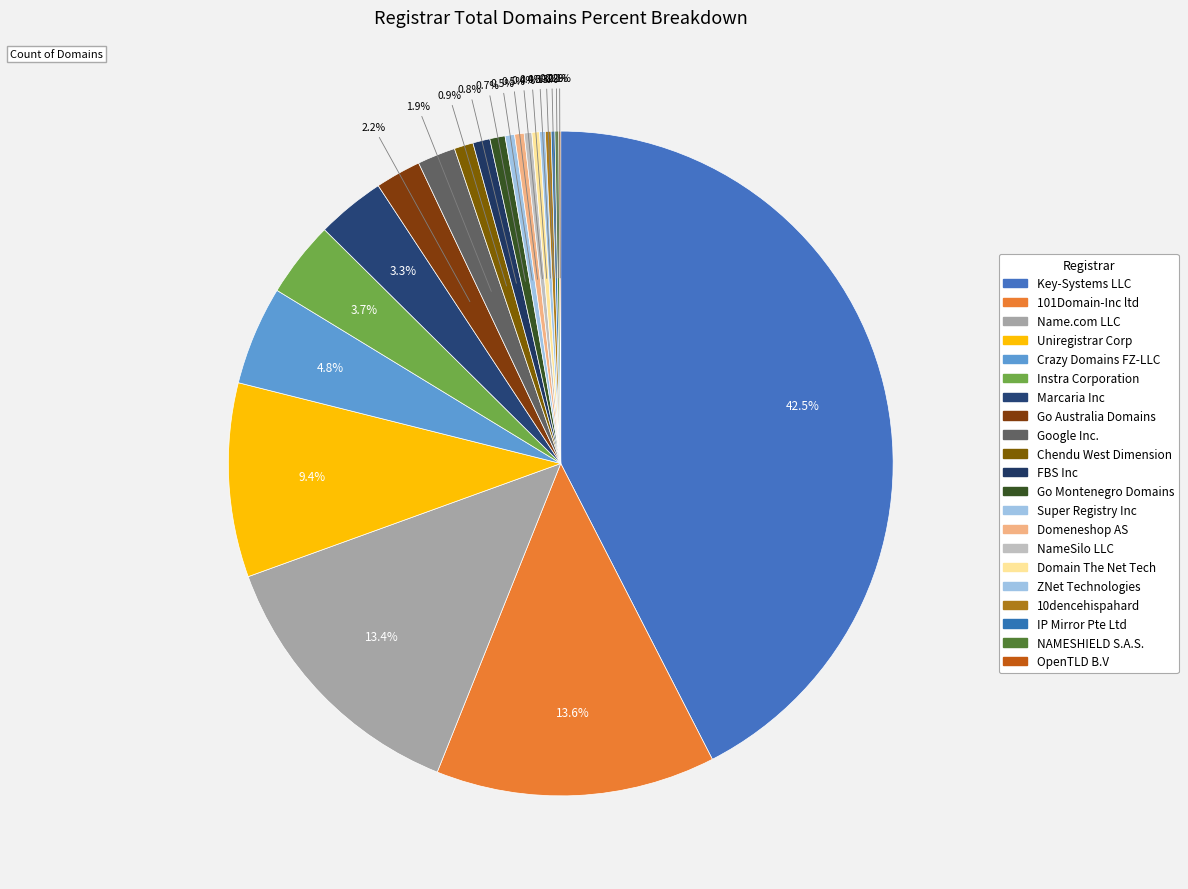

Count the number of slices in the pie.

21